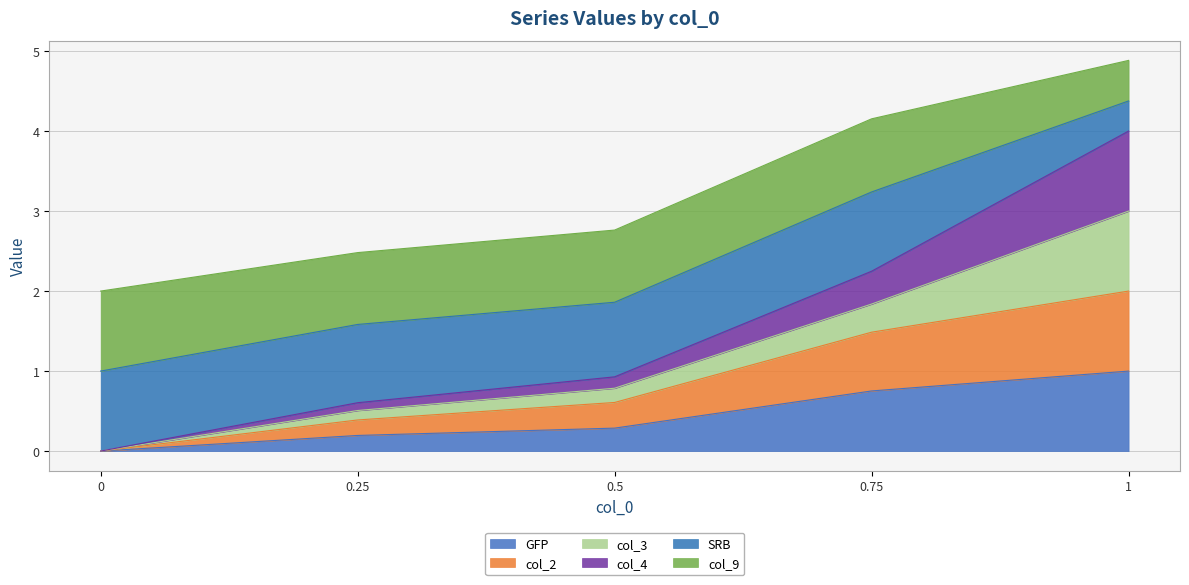

True or false: GFP has a value of 0.2 at 0.25.

True